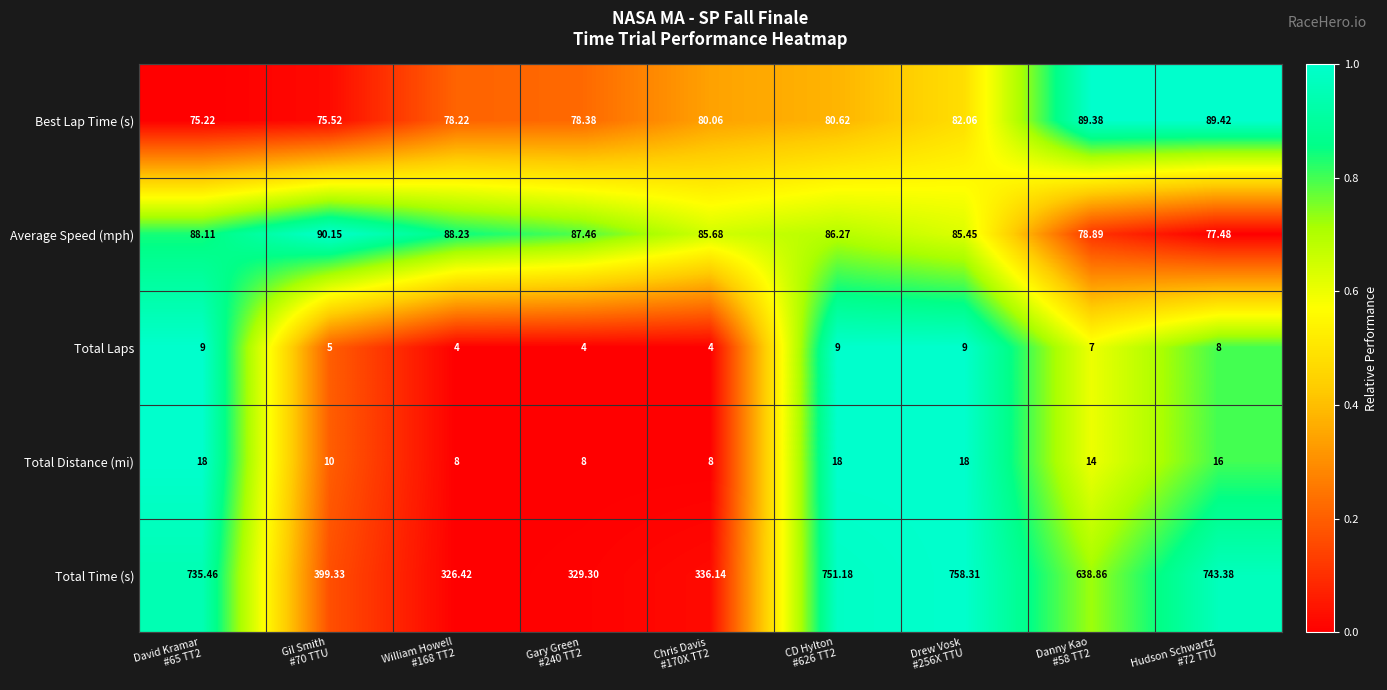

List the series in order of their peak value, lowest first.

Total Laps, Total Distance (mi), Best Lap Time (s), Average Speed (mph), Total Time (s)